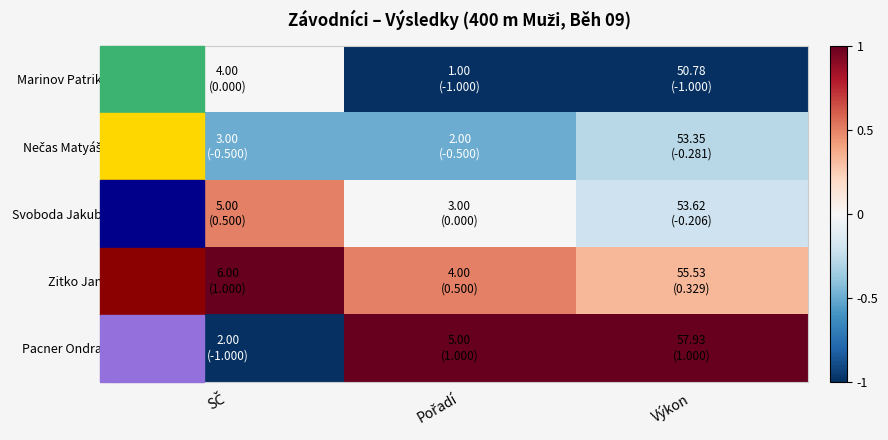

Rank the series by their maximum value, from lowest to highest.

Nečas Matyáš, Marinov Patrik, Svoboda Jakub, Zitko Jan, Pacner Ondra